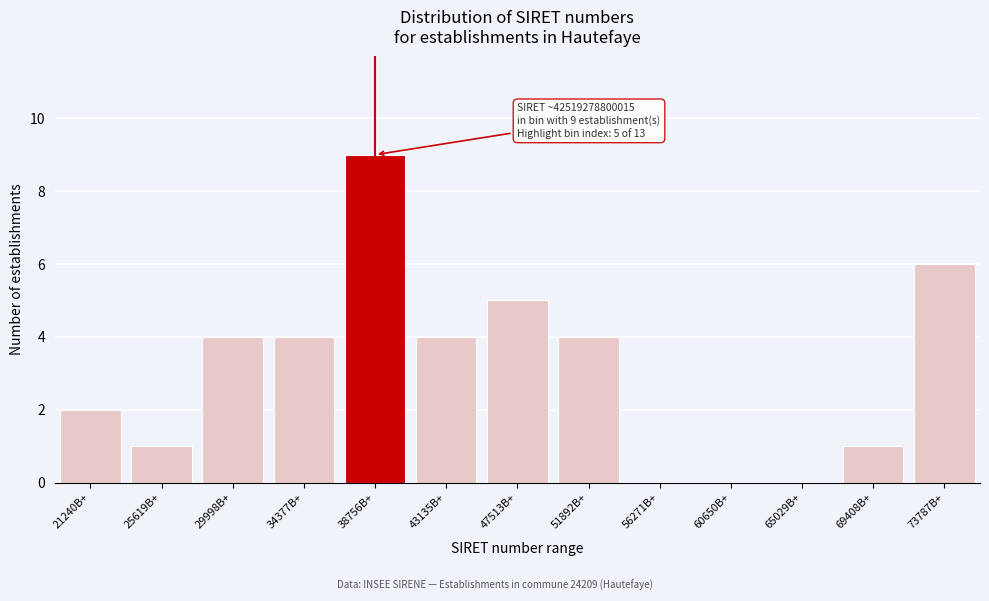

Reading left to right, transcribe all the data shown in this chart.

21240B+=2	25619B+=1	29998B+=4	34377B+=4	38756B+=9	43135B+=4	47513B+=5	51892B+=4	56271B+=0	60650B+=0	65029B+=0	69408B+=1	73787B+=6